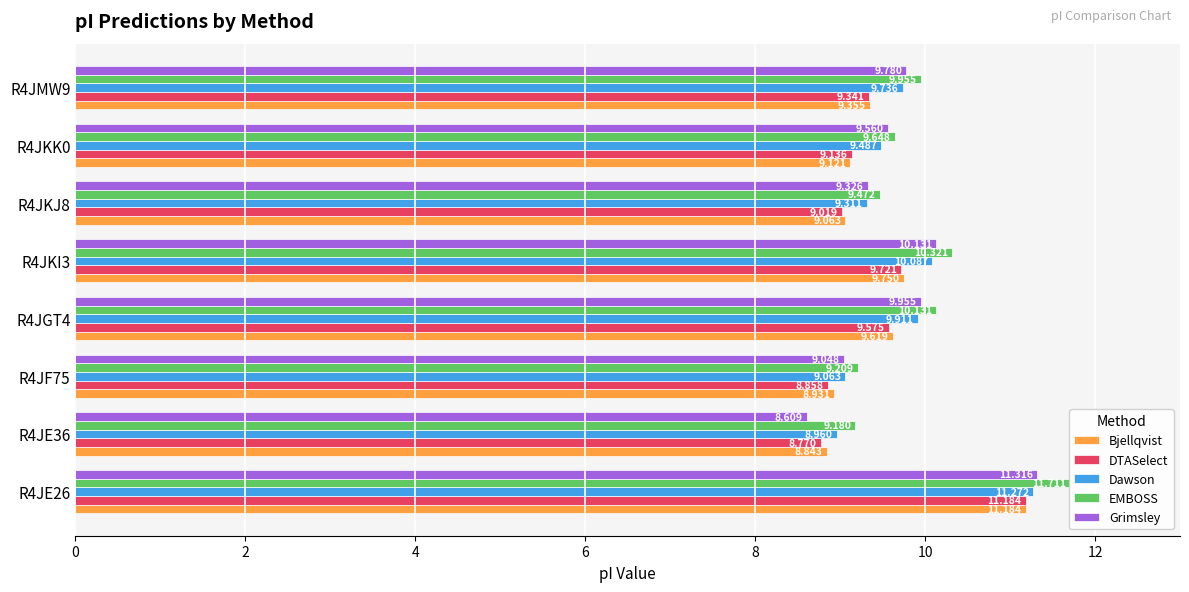

How many categories are shown in the chart?

8